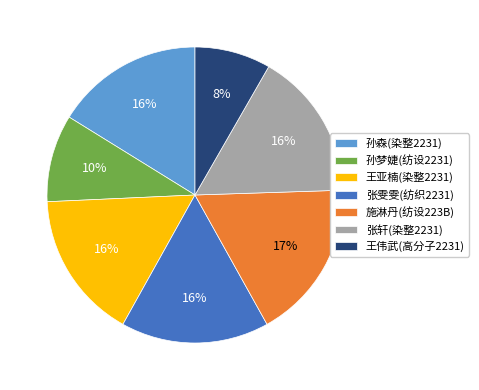

To the nearest percent, what percentage of the pie is 张轩(染整2231)?

16%